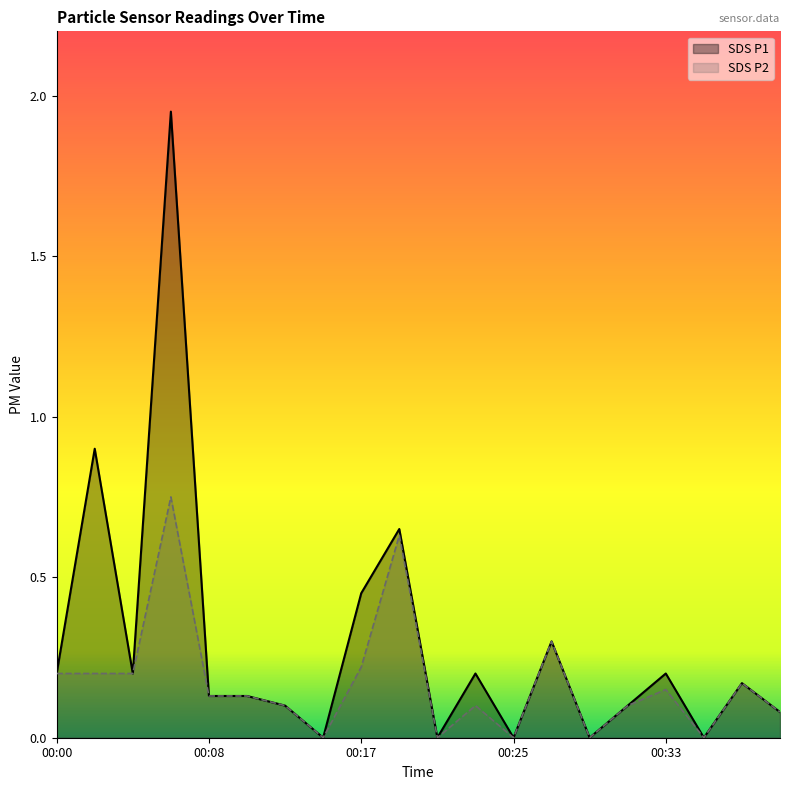

How many series are shown in this chart?

2